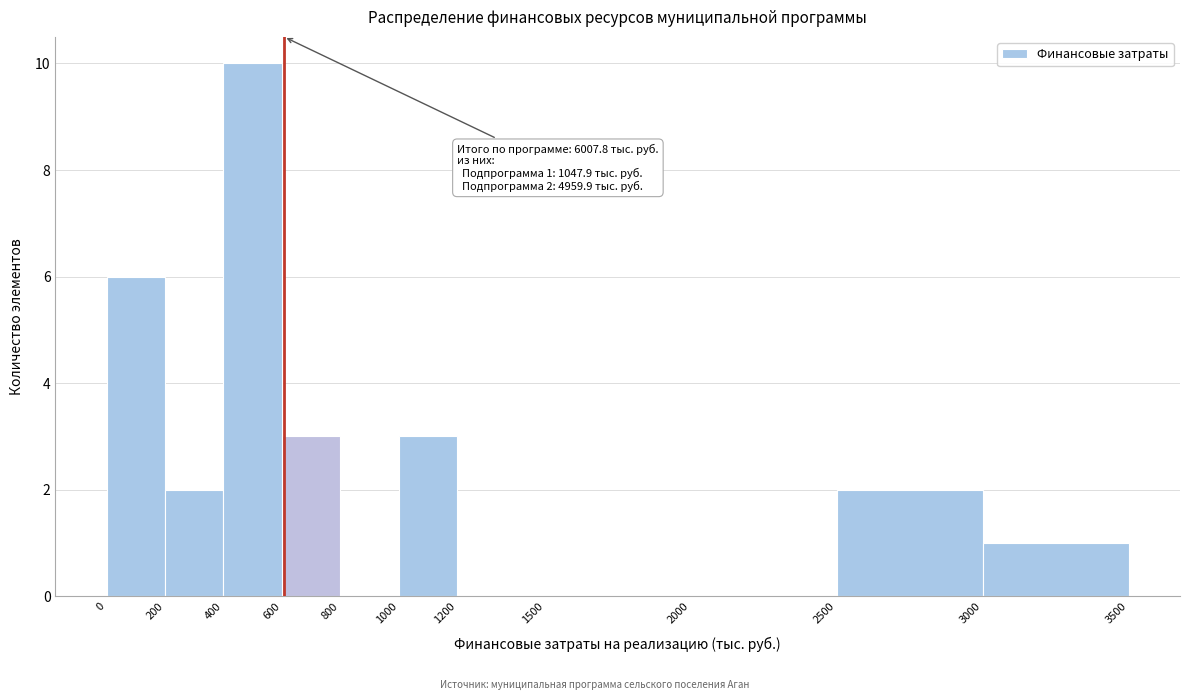

Which range on the x-axis has the tallest bar?

400 to 600